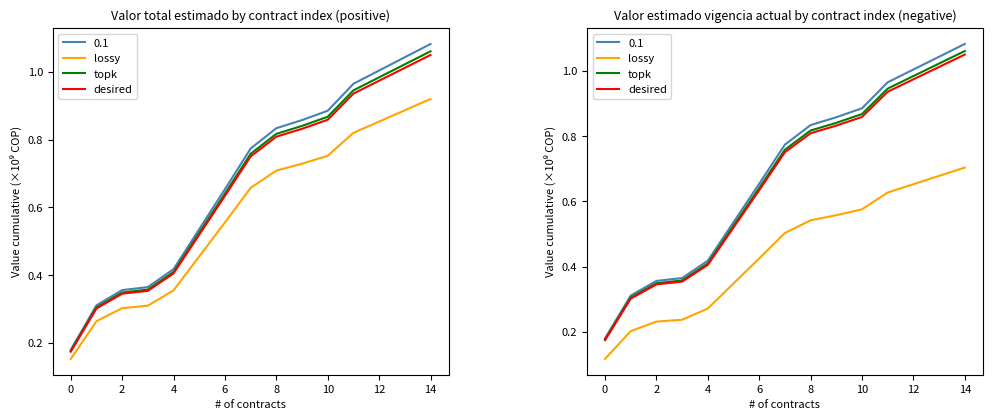

The value of desired at 13 is 0.4. True or false?

False